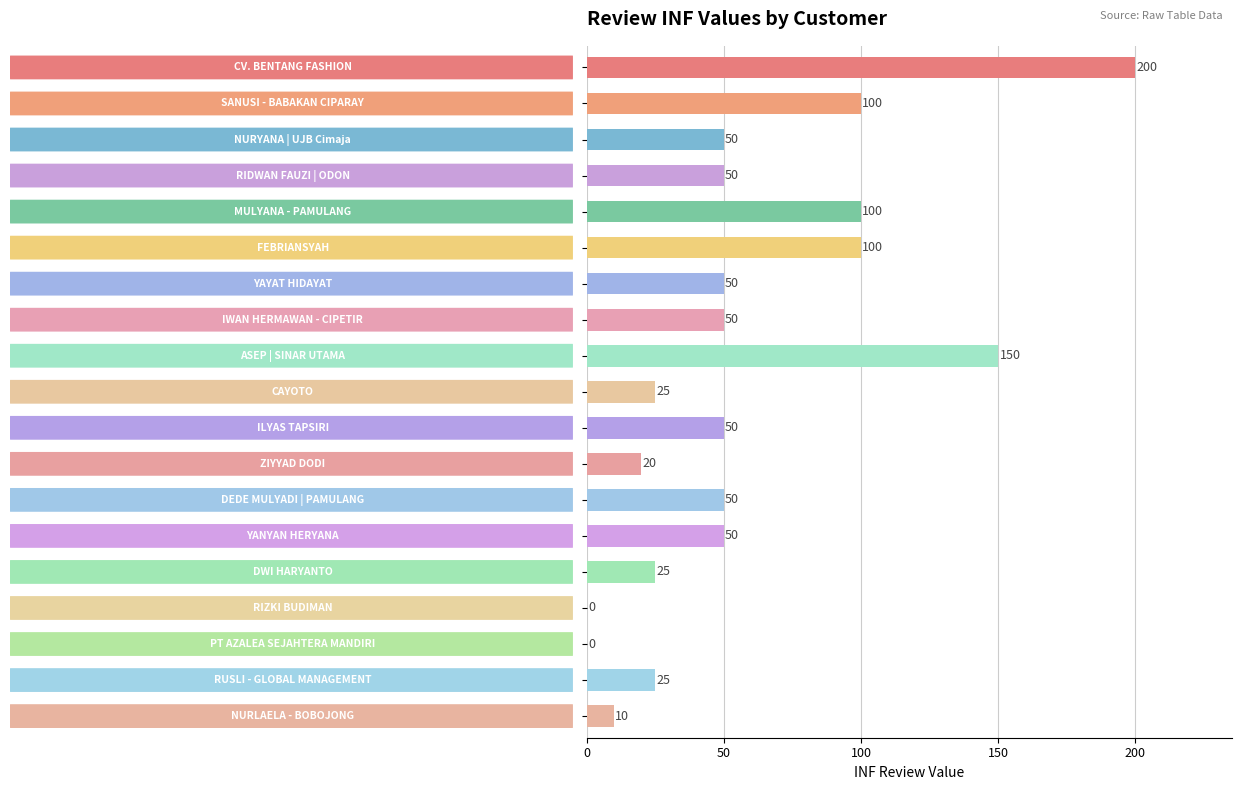

How many distinct data groups are displayed?

1